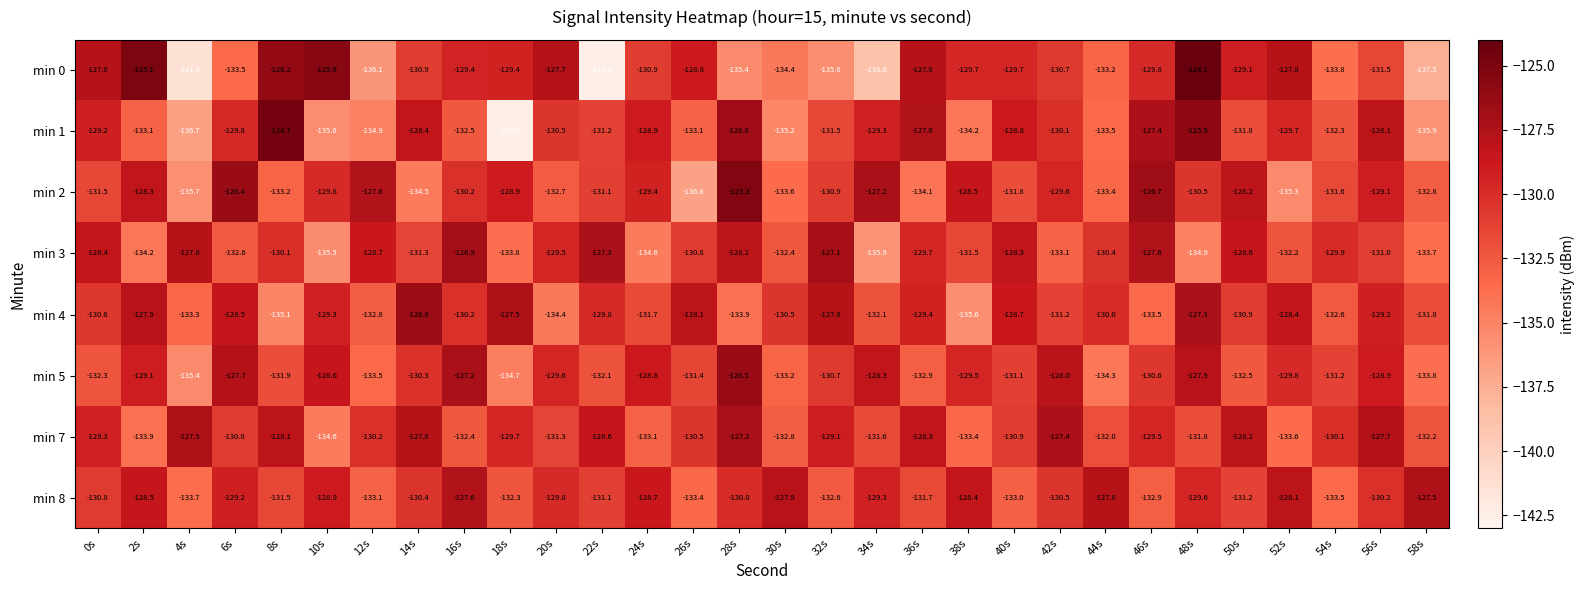

What is the minimum value for min 5?

-135.4